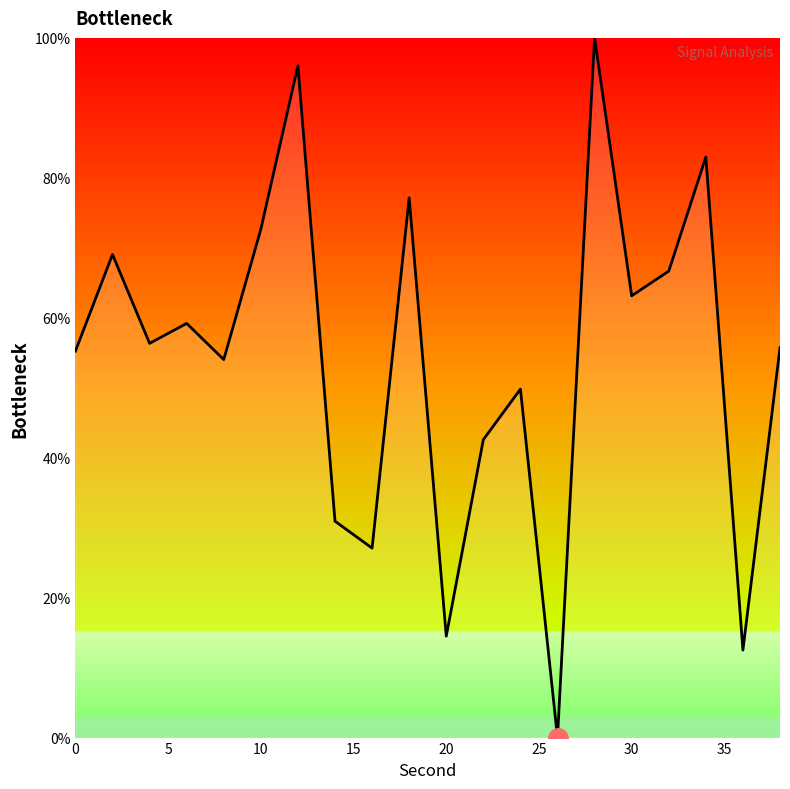

What is the maximum value shown in the chart?

100.0